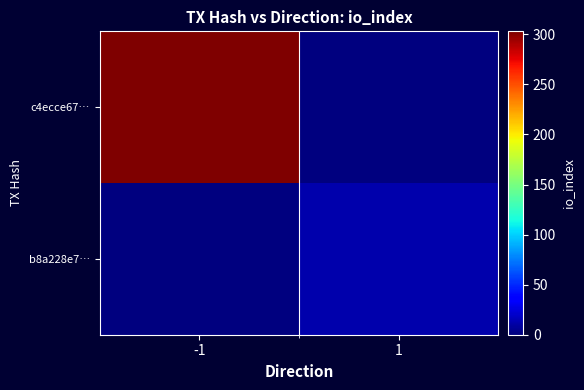

Reading left to right, extract all data points from this chart.

c4ecce67…: -1=303	1=0
b8a228e7…: -1=0	1=13